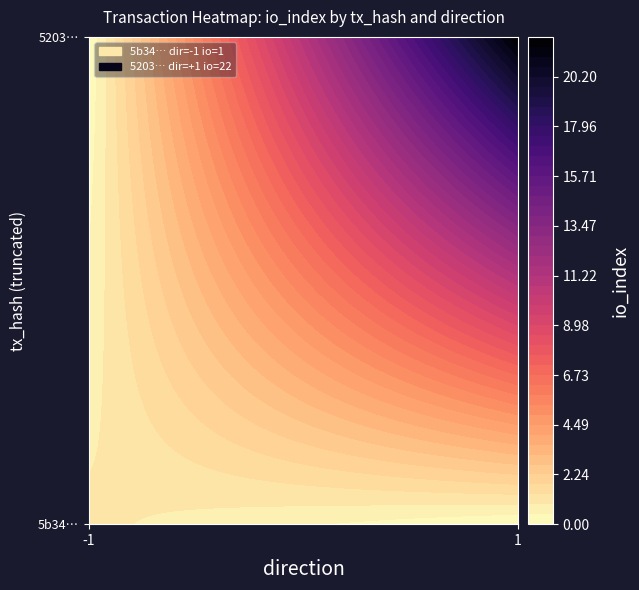

The 5203f8770d0cec82b91d114e818b04ebf8ba199 series shows 0 at direction. True or false?

False